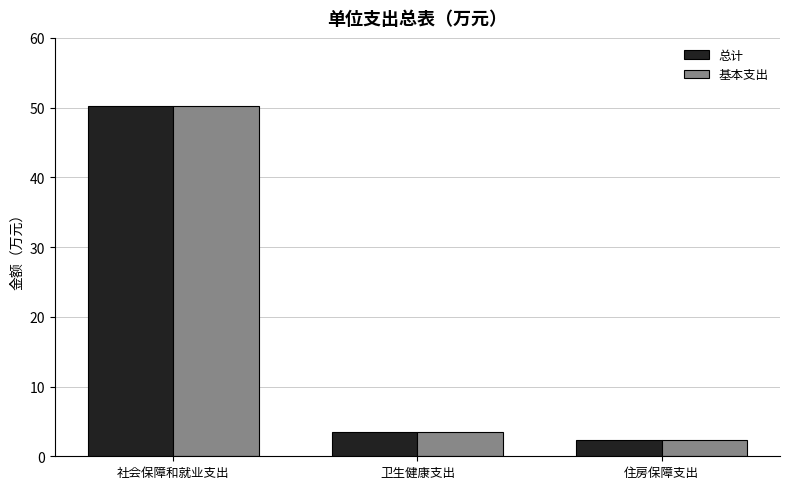

What are all the series names shown in the legend?

总计, 基本支出